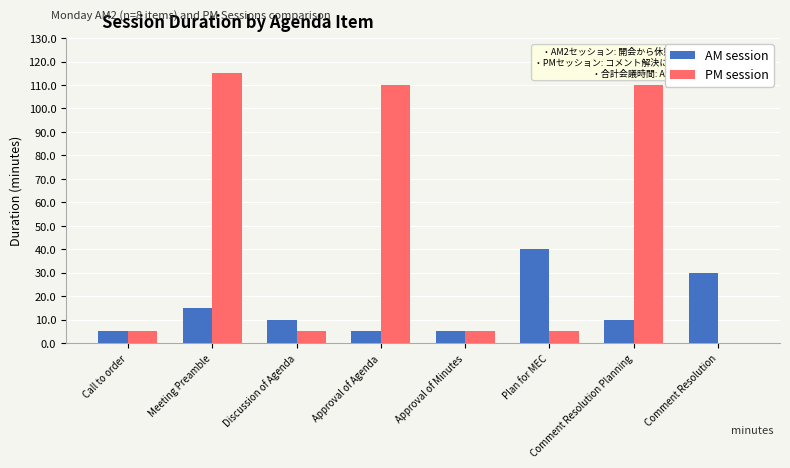

At which label is AM session closest to 22?

Meeting Preamble